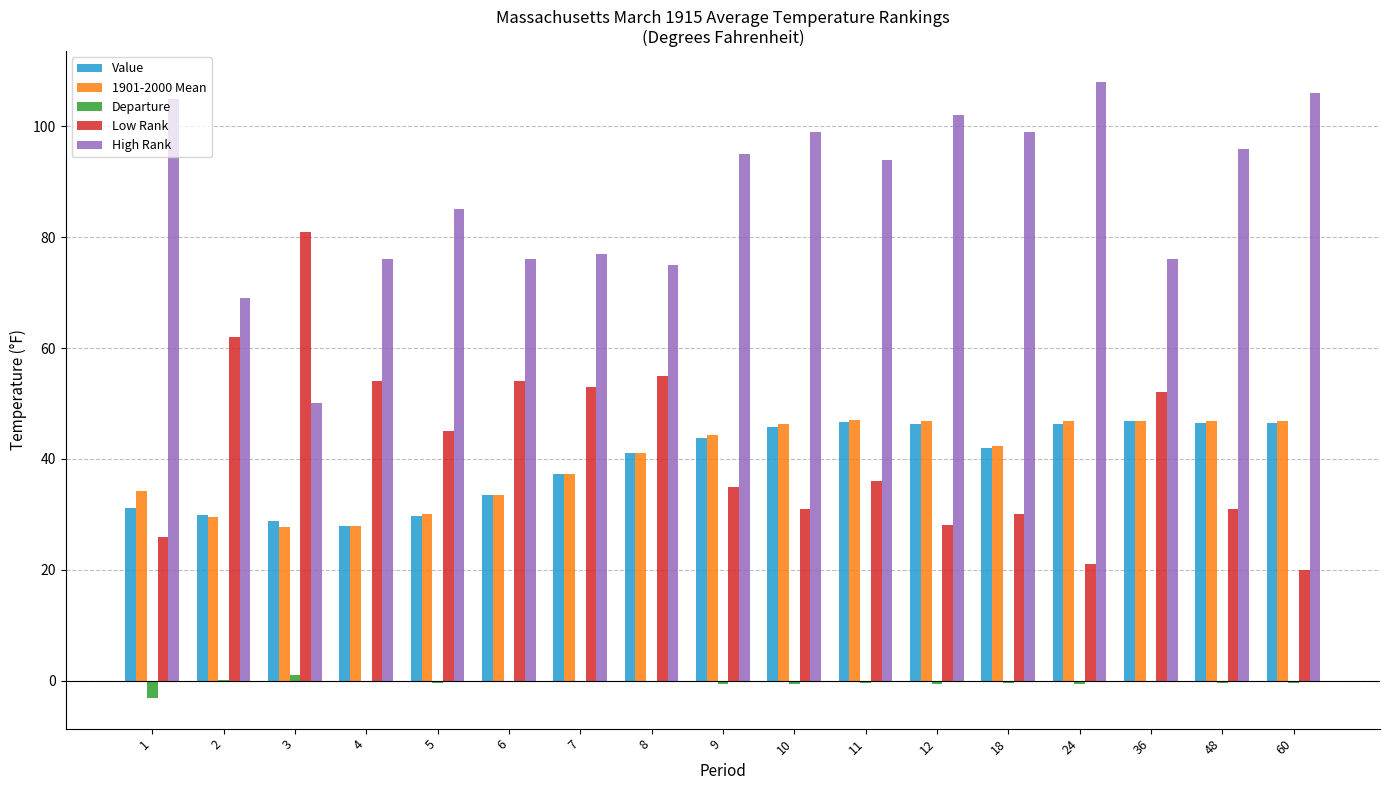

Which series has the largest total across all categories?

High Rank